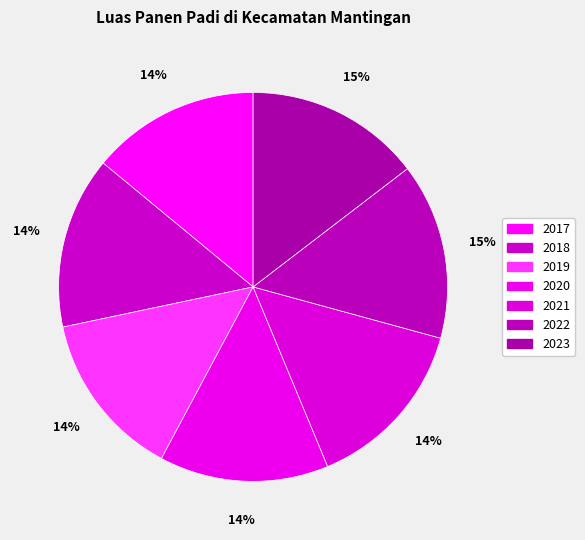

To the nearest percent, what is the combined percentage of 2018 and 2022?

29%